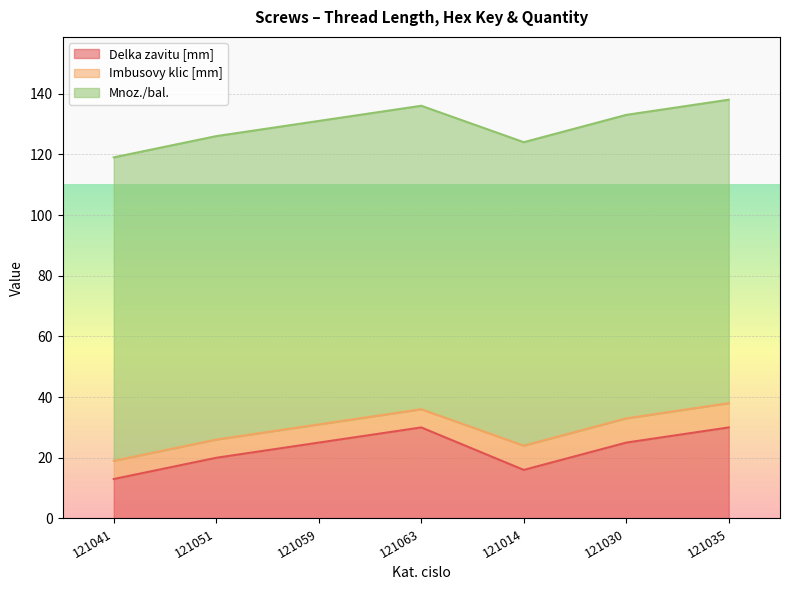

At how many categories does at least one series exceed 82?

7